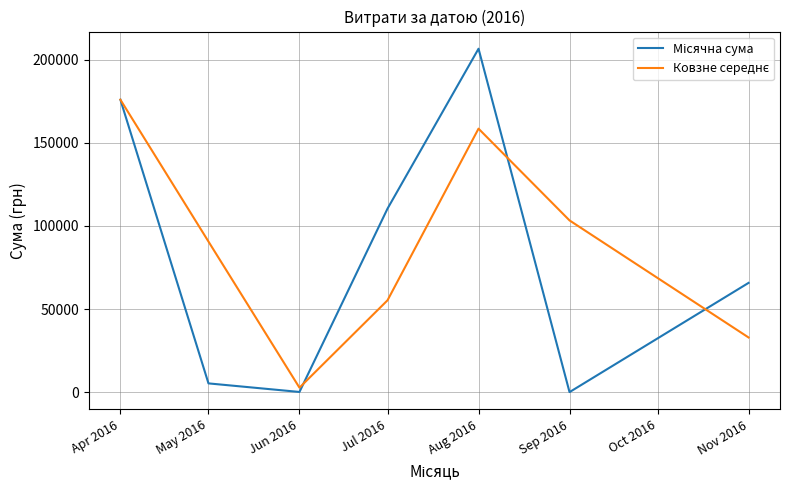

How many categories are shown in the chart?

7